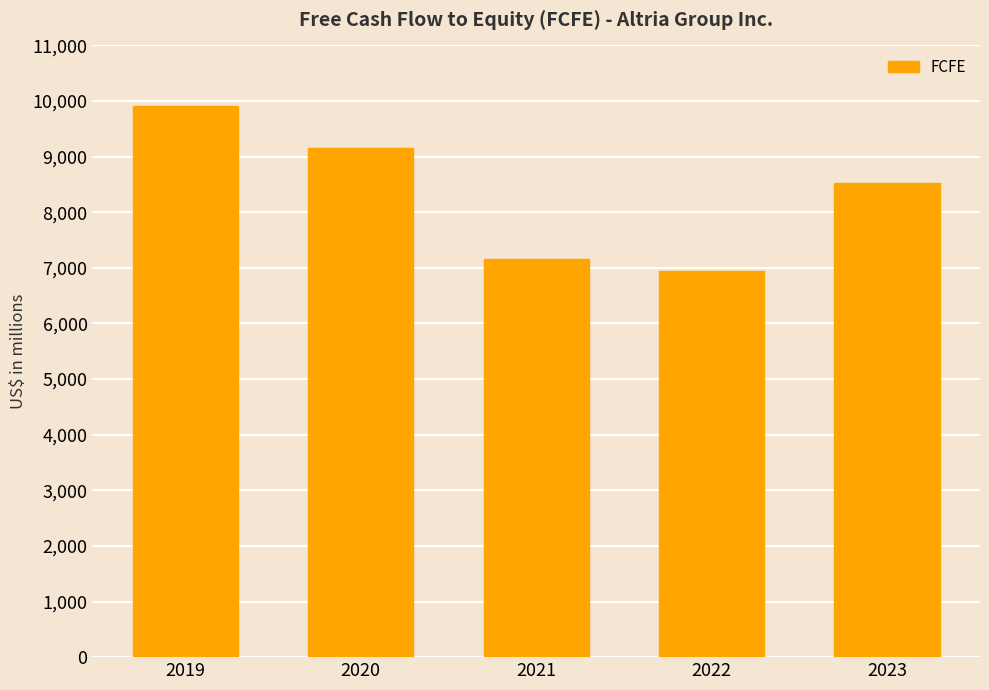

Reading left to right, transcribe all the data shown in this chart.

9912	9147	7166	6946	8523